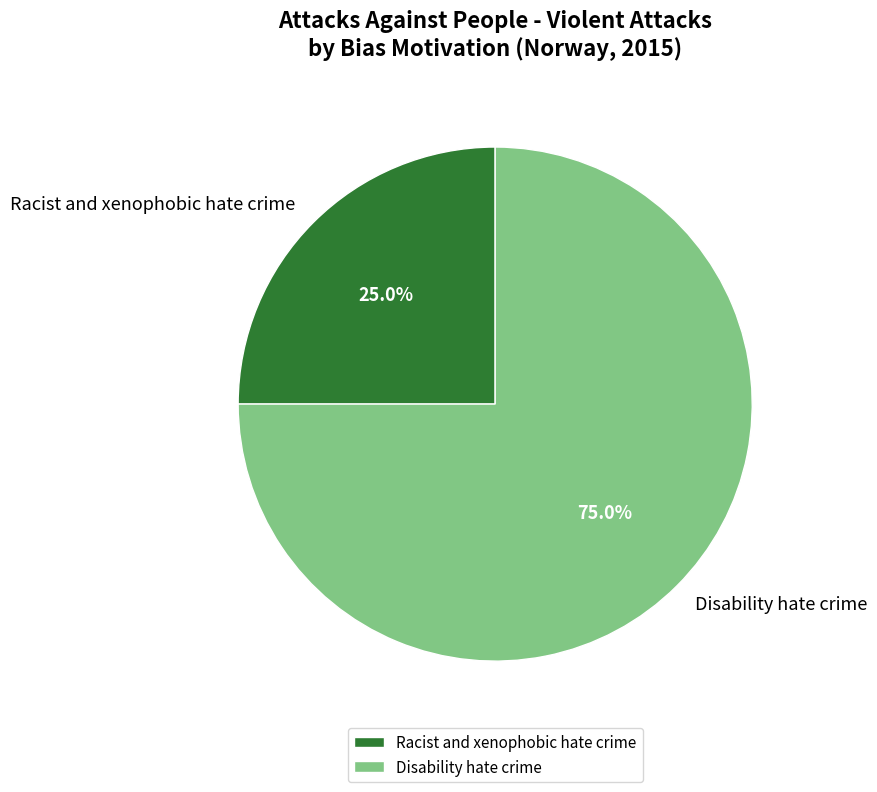

To the nearest percent, what portion does Disability hate crime represent?

75%